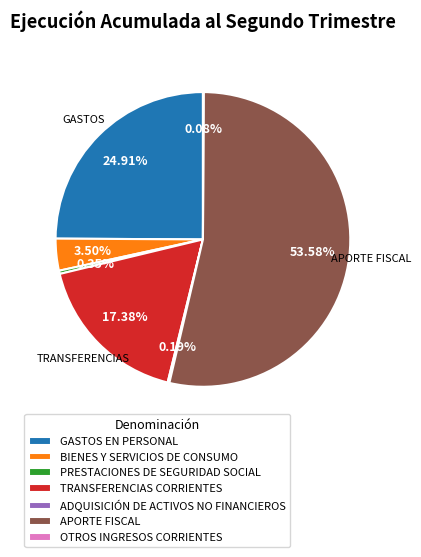

To the nearest percent, what is the average slice percentage?

14%